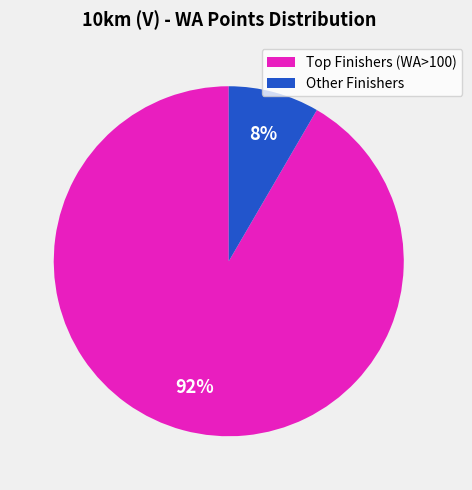

To the nearest percent, what is the average slice percentage?

50%